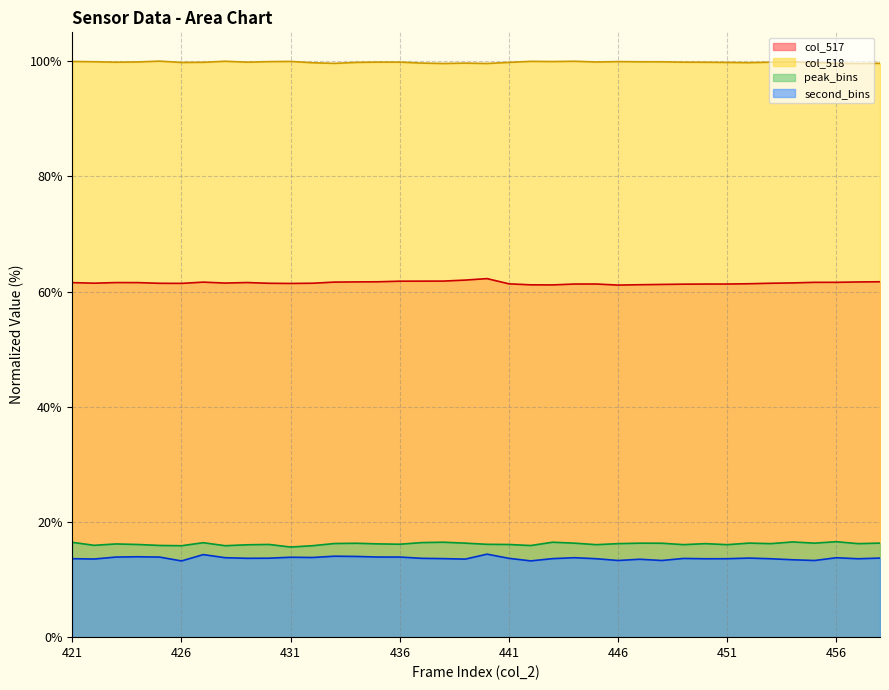

What is the total value across all series at 422?

161.3